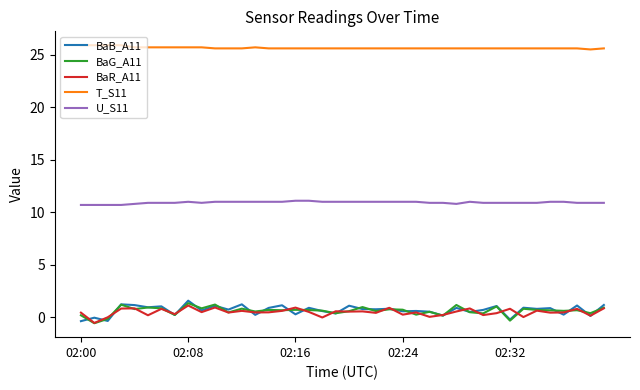

What is the greatest value displayed?

25.9